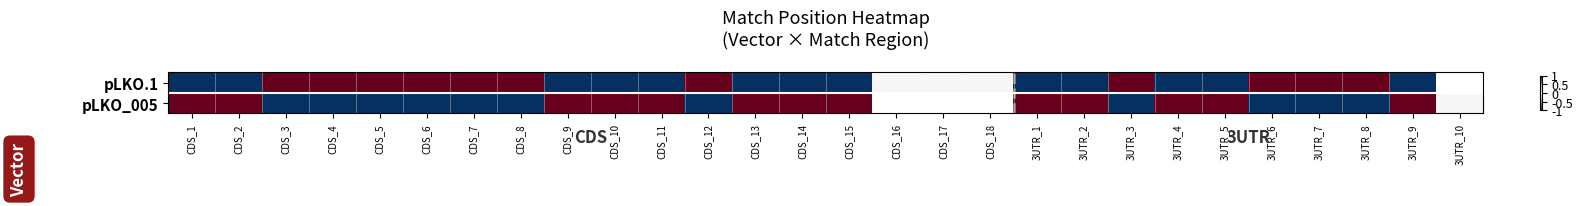

True or false: pLKO.1 has a value of 1.5 at CDS_4.

False